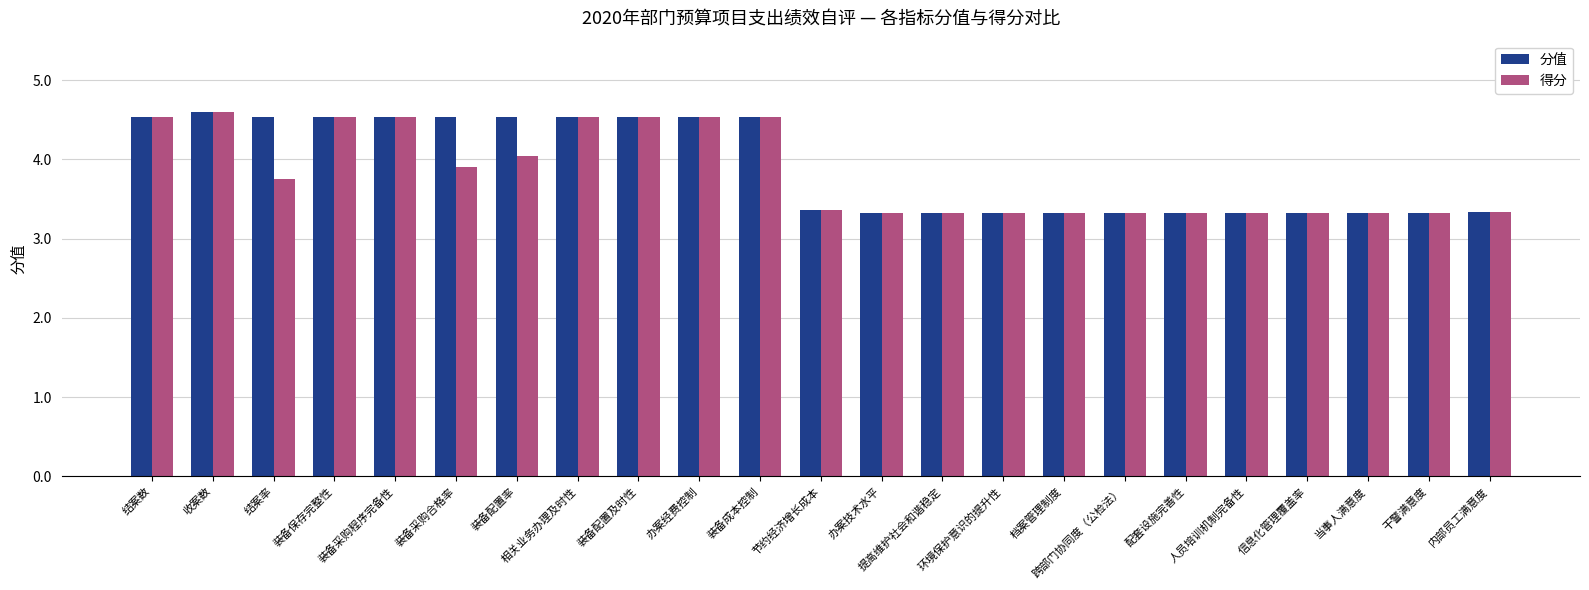

The value of 分值 at 办案技术水平 is 1.8. True or false?

False